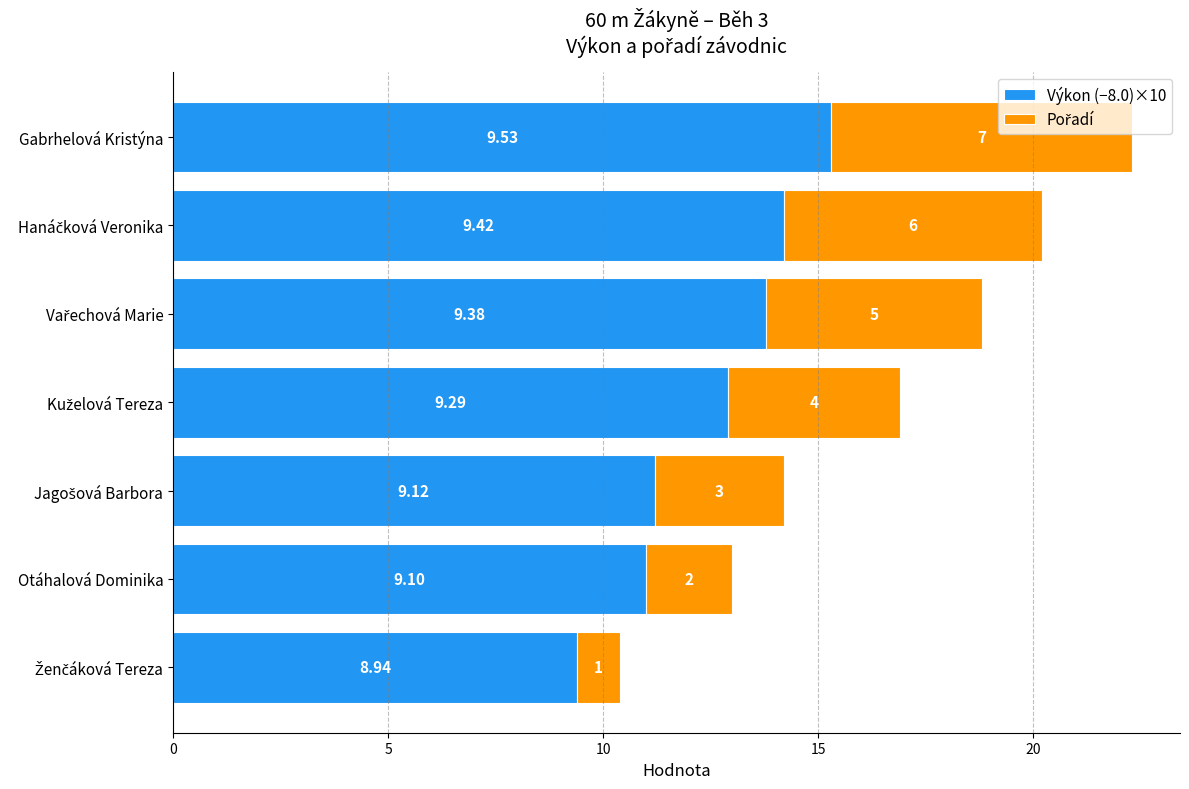

Count the number of categories in the chart.

7